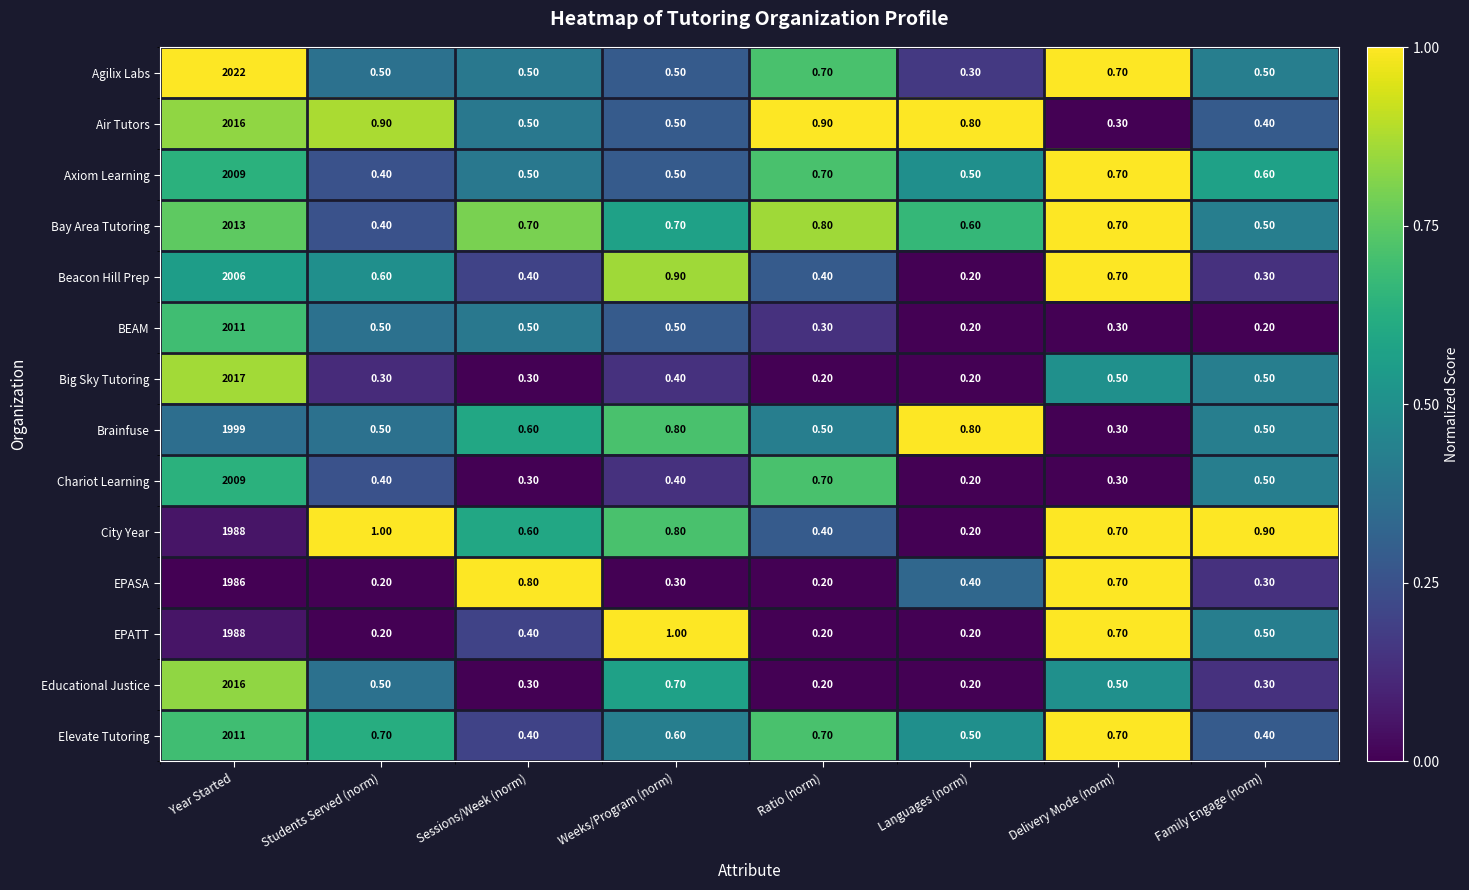

Which series has the largest total across all categories?

Agilix Labs